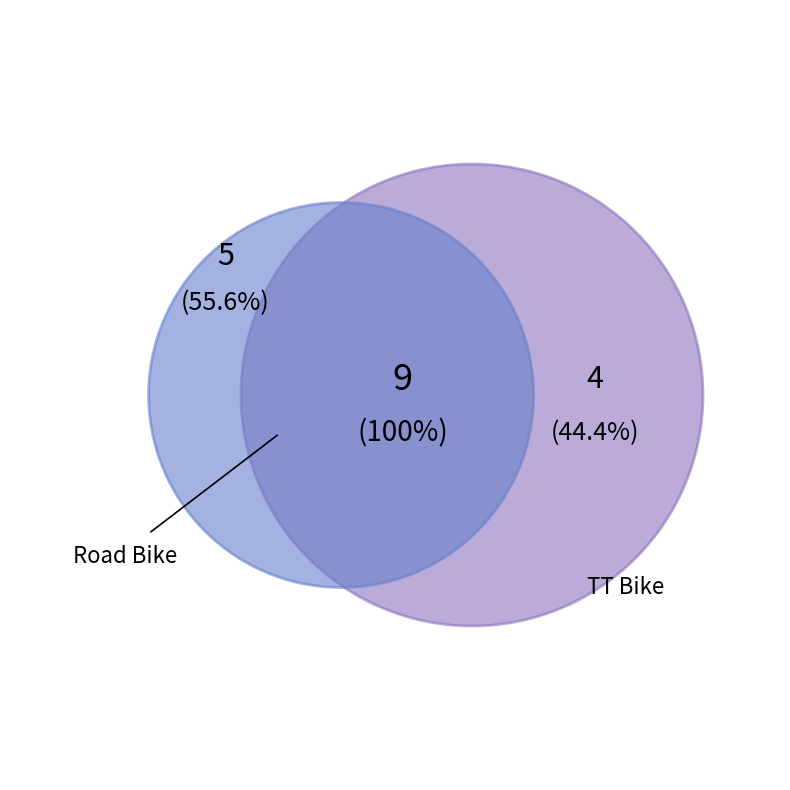

Approximately how many times larger is the value at TT Bike compared to Road Bike?

0.8